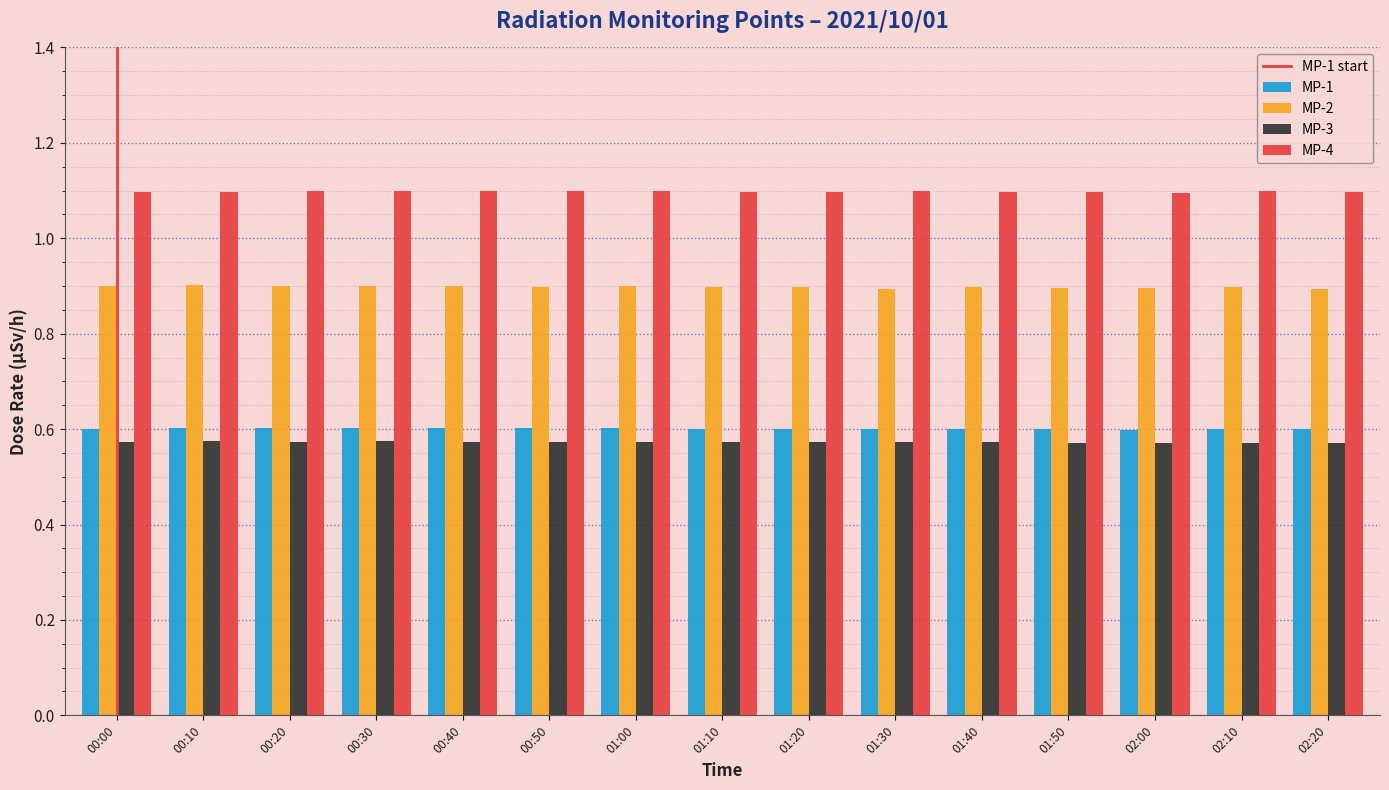

How many MP-3 values are between 0 and 1?

15